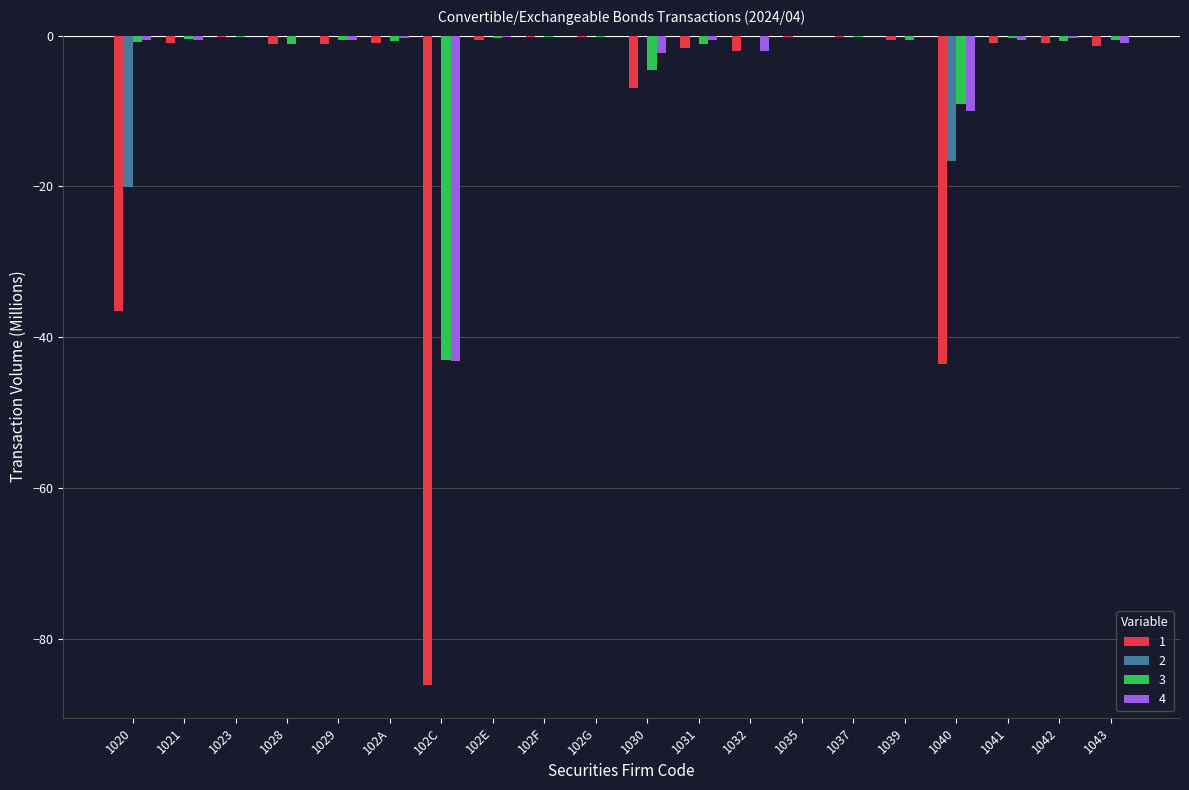

Is it true that 4 equals 0.0 at 102G?

True